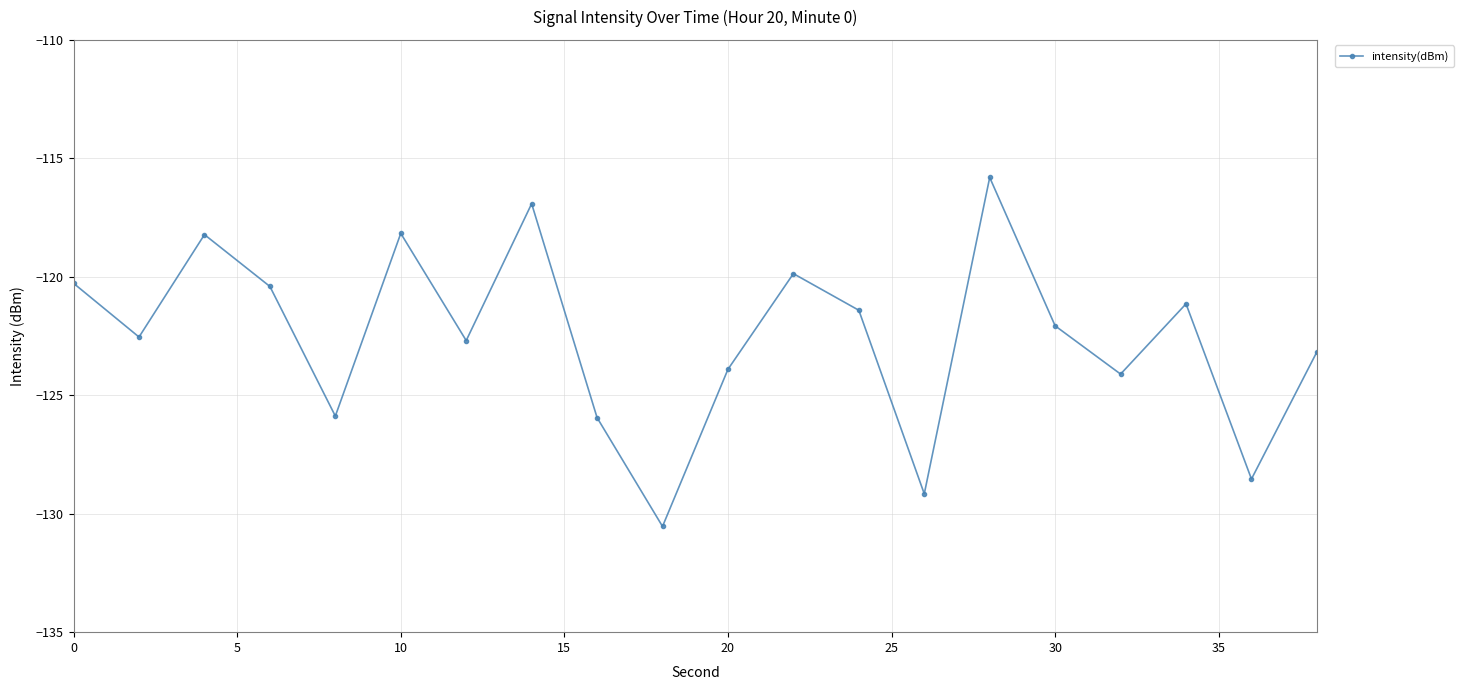

What is the greatest value displayed?

-115.8